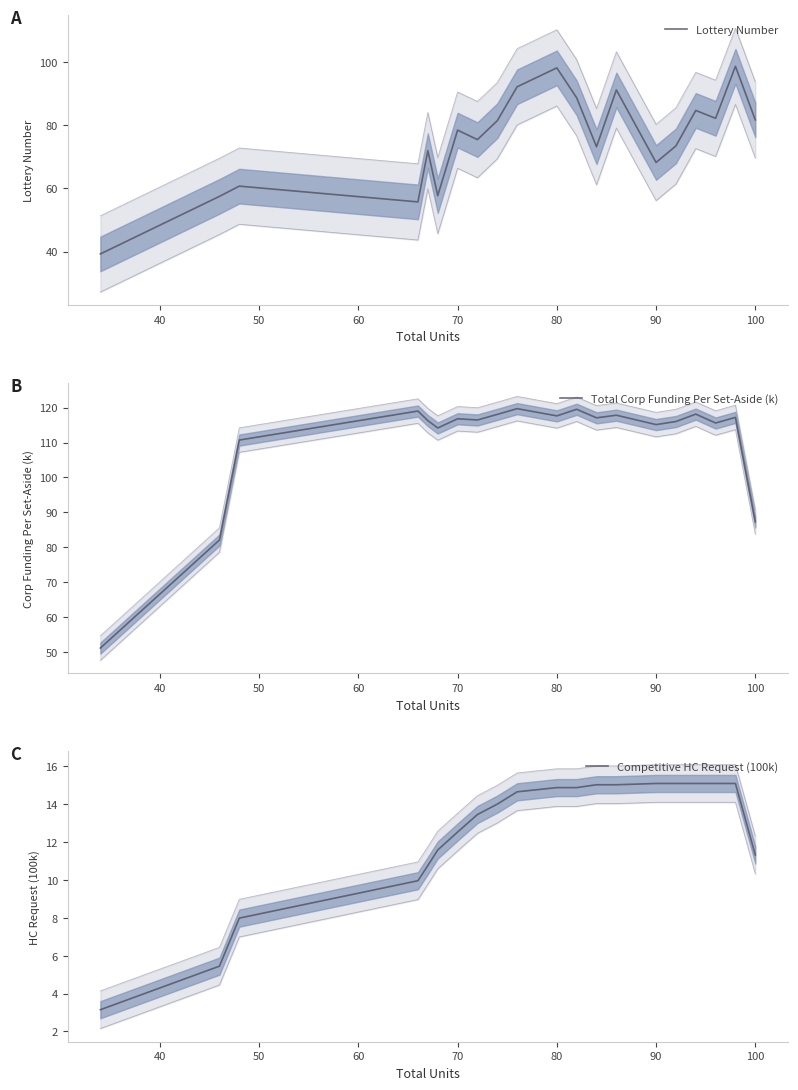

What is the maximum value for Lottery Number?

98.8